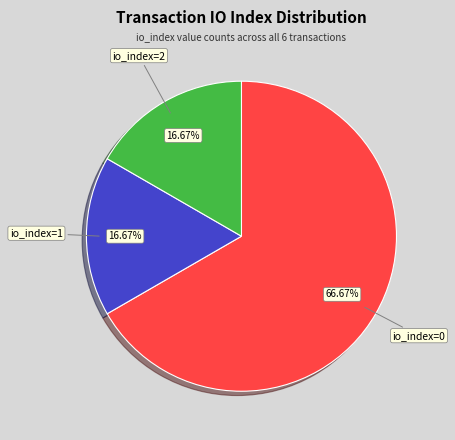

Does any single category account for the majority?

Yes